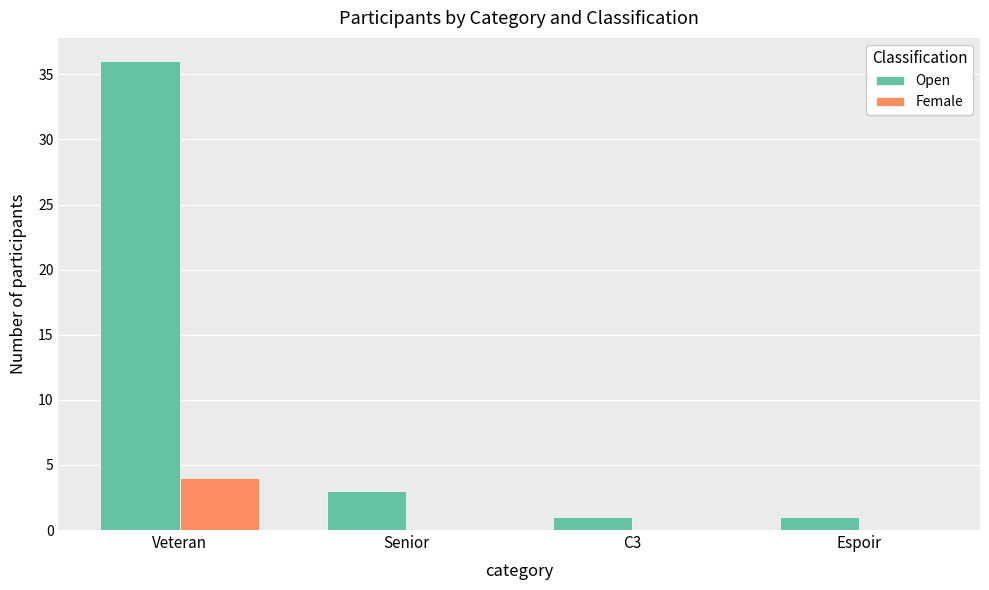

What is the maximum value shown in the chart?

36